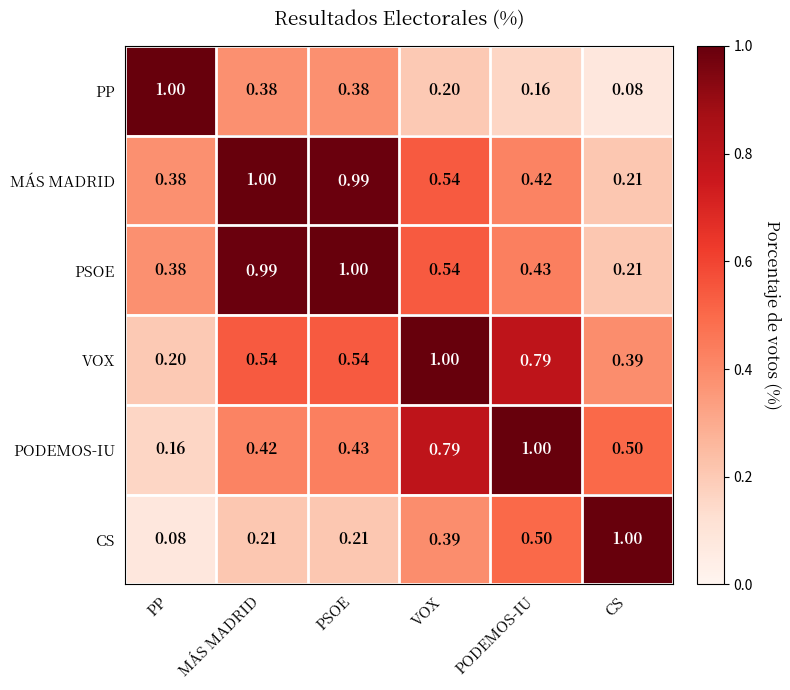

What is the difference between the highest and lowest values at PP?

0.9